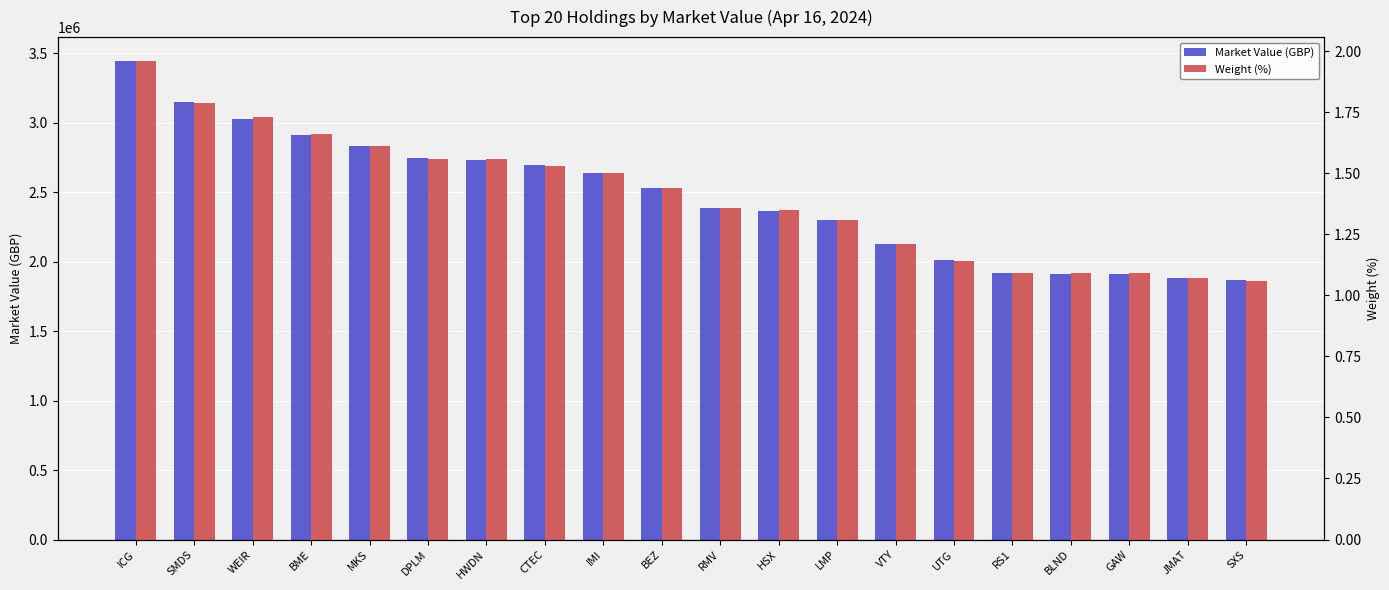

Rank the categories by Weight (%) value from highest to lowest.

ICG, SMDS, WEIR, BME, MKS, DPLM, HWDN, CTEC, IMI, BEZ, RMV, HSX, LMP, VTY, UTG, RS1, BLND, GAW, JMAT, SXS